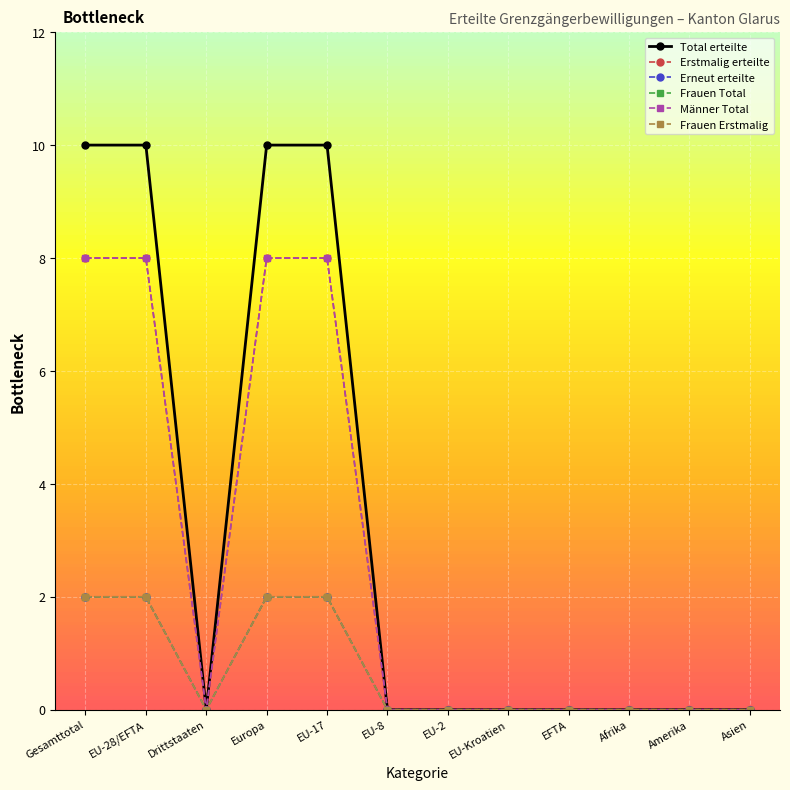

Reading right to left, extract all data points from this chart.

Total erteilte: 0	0	0	0	0	0	0	10	10	0	10	10
Erstmalig erteilte: 0	0	0	0	0	0	0	8	8	0	8	8
Erneut erteilte: 0	0	0	0	0	0	0	2	2	0	2	2
Frauen Total: 0	0	0	0	0	0	0	2	2	0	2	2
Männer Total: 0	0	0	0	0	0	0	8	8	0	8	8
Frauen Erstmalig: 0	0	0	0	0	0	0	2	2	0	2	2